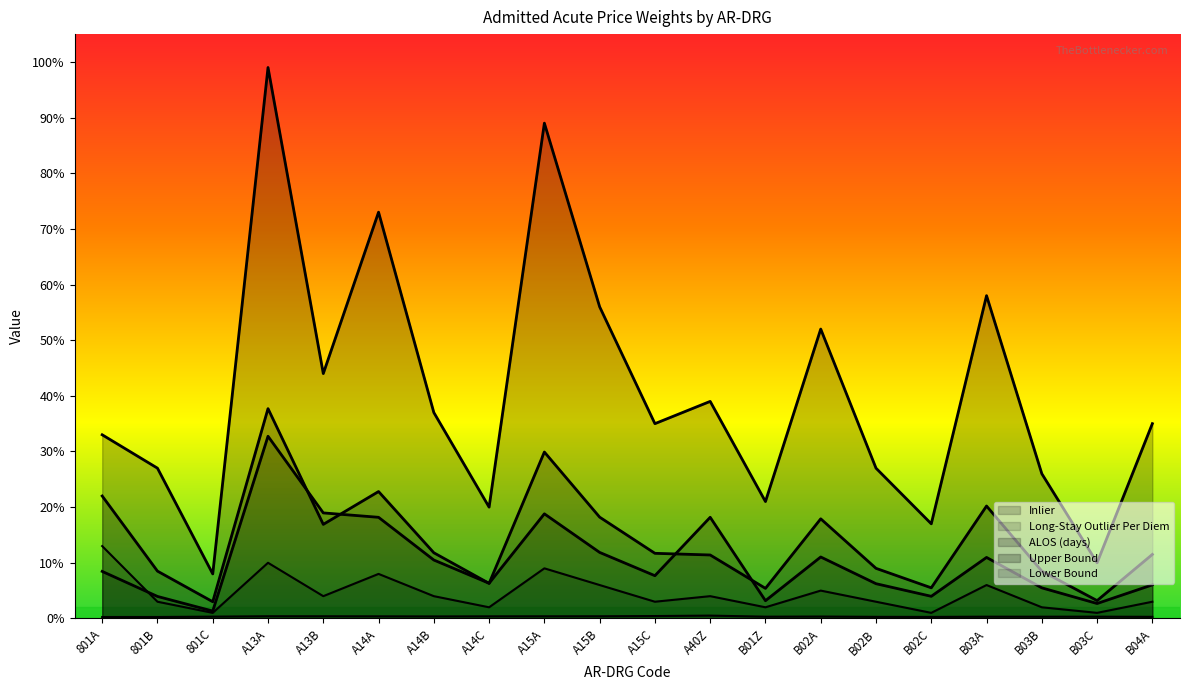

What is the sum of all Inlier values?

206.5